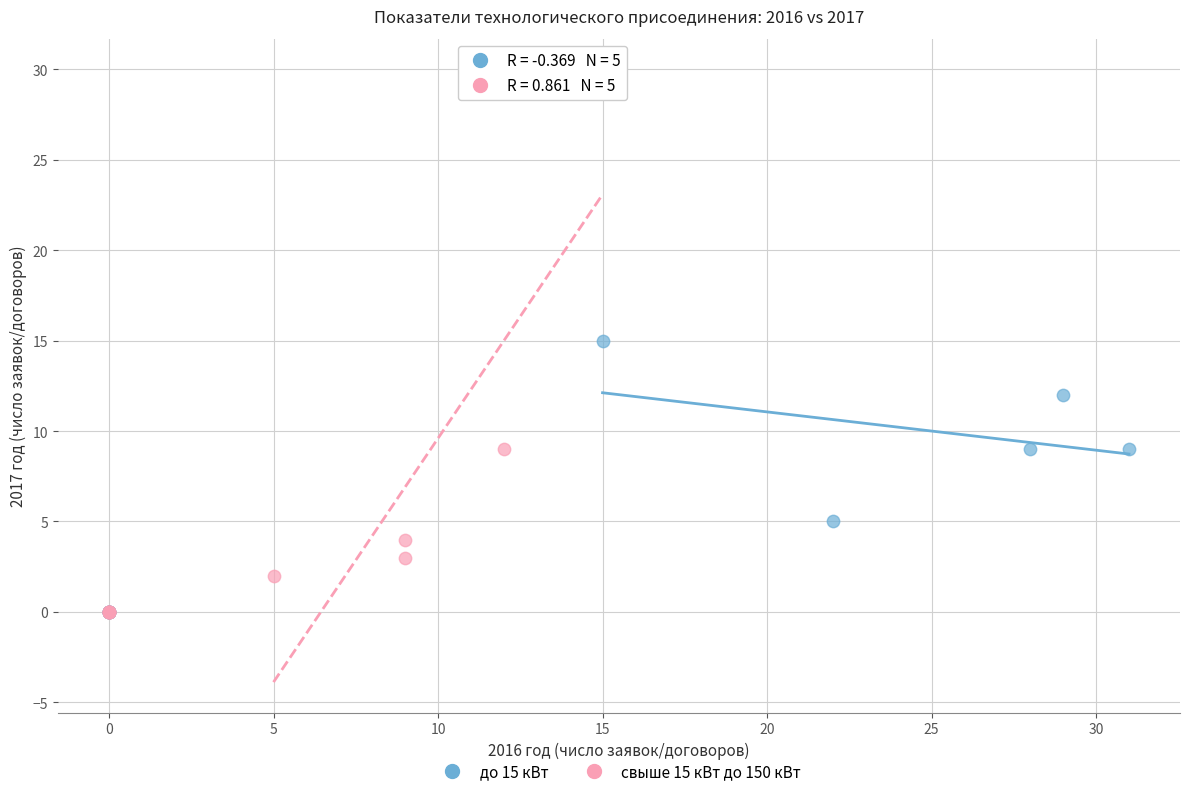

Which series has the widest spread of Y values?

свыше 15 кВт до 150 кВт